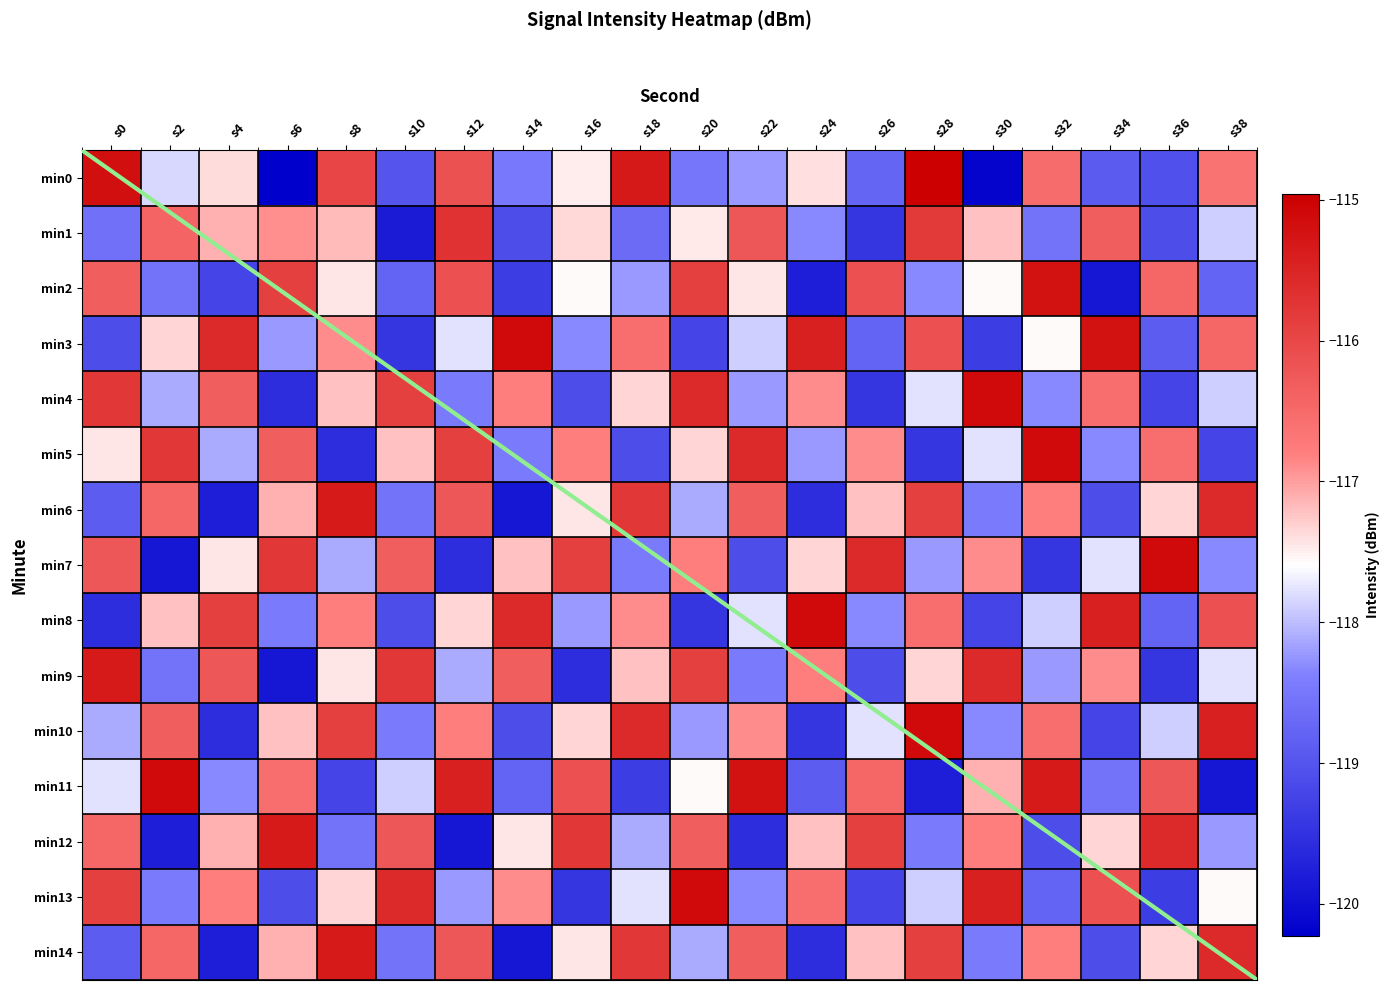

Where does the min1 series first go above -117?

s2